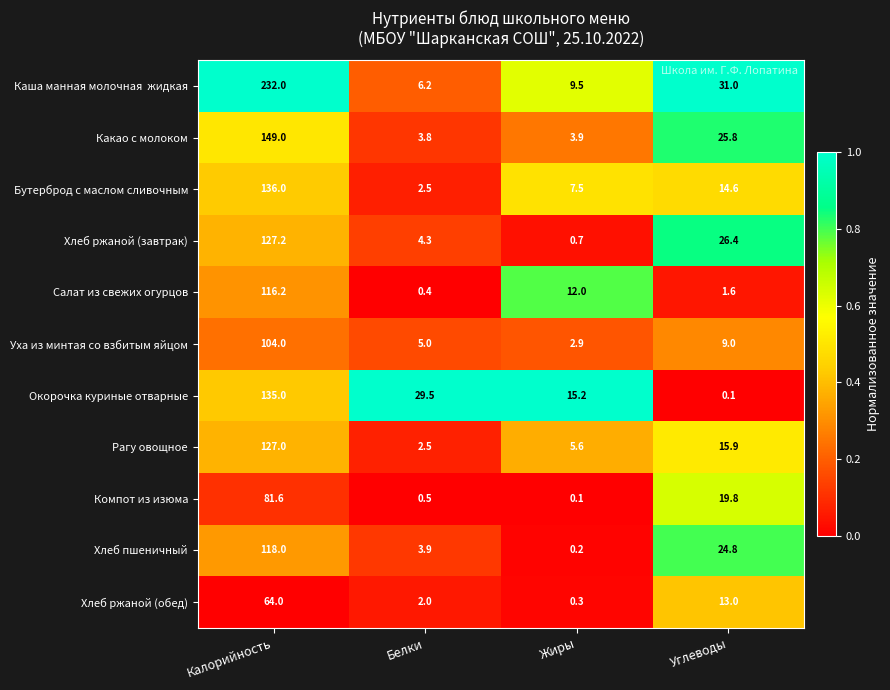

True or false: Окорочка куриные отварные has a value of 29.5 at Белки.

True